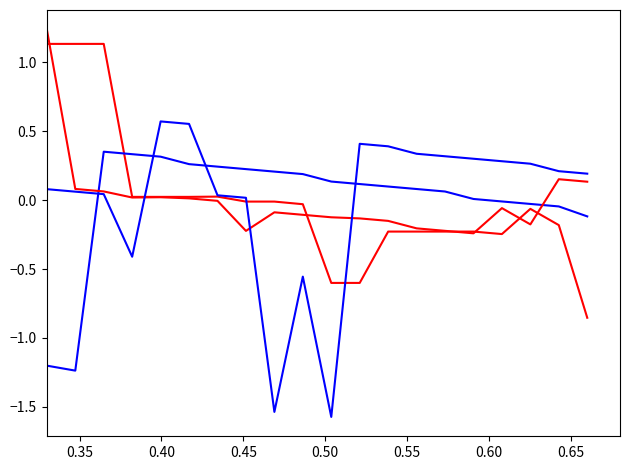

Is this an area chart (filled region under the line)?

No